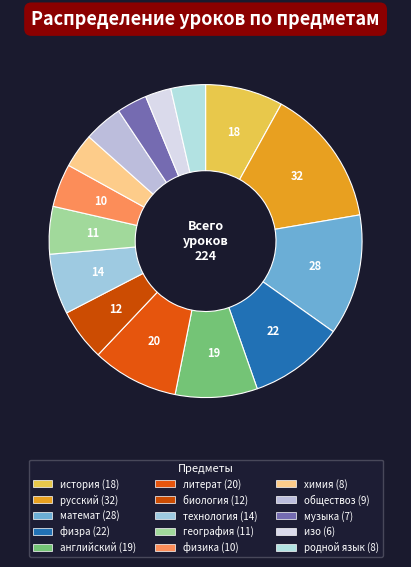

Count the number of slices in the pie.

15